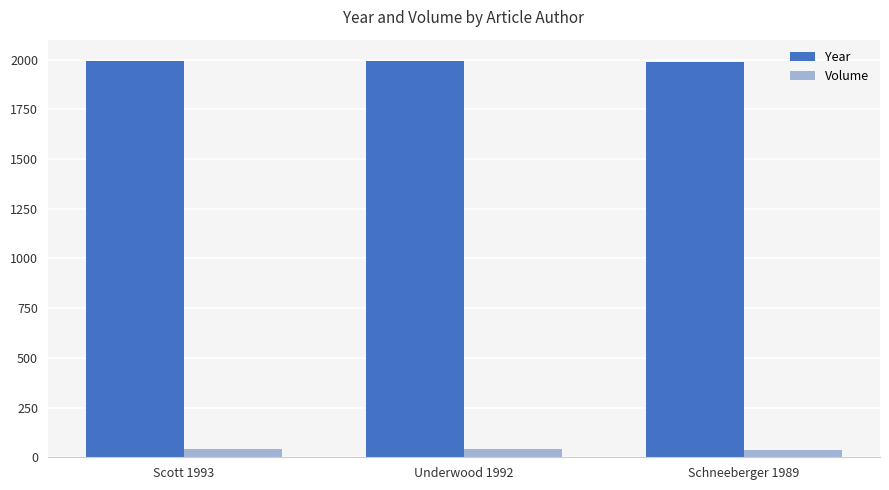

What is the maximum value for Year?

1993